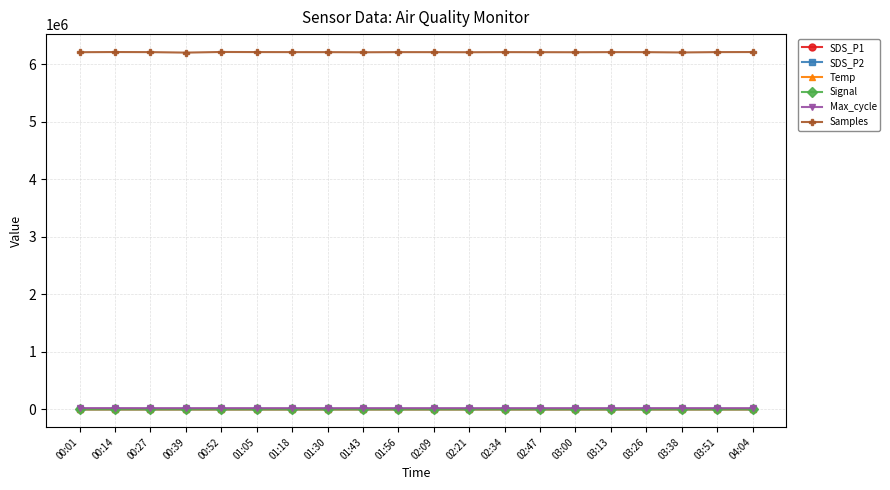

True or false: Temp has a value of 10.3 at 01:05.

True